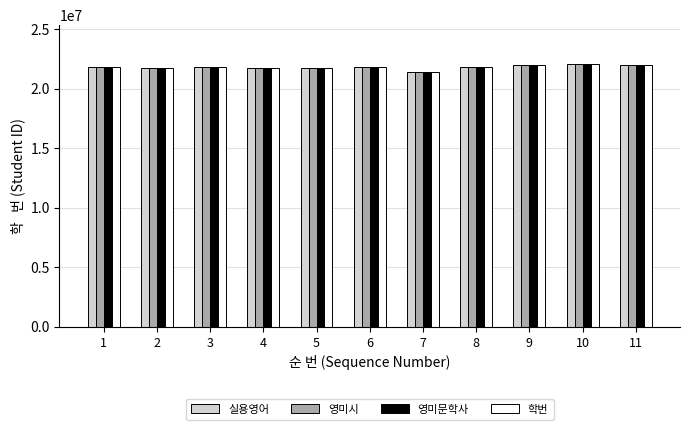

What is the difference between the maximum and second lowest values in the 실용영어 series?

340684